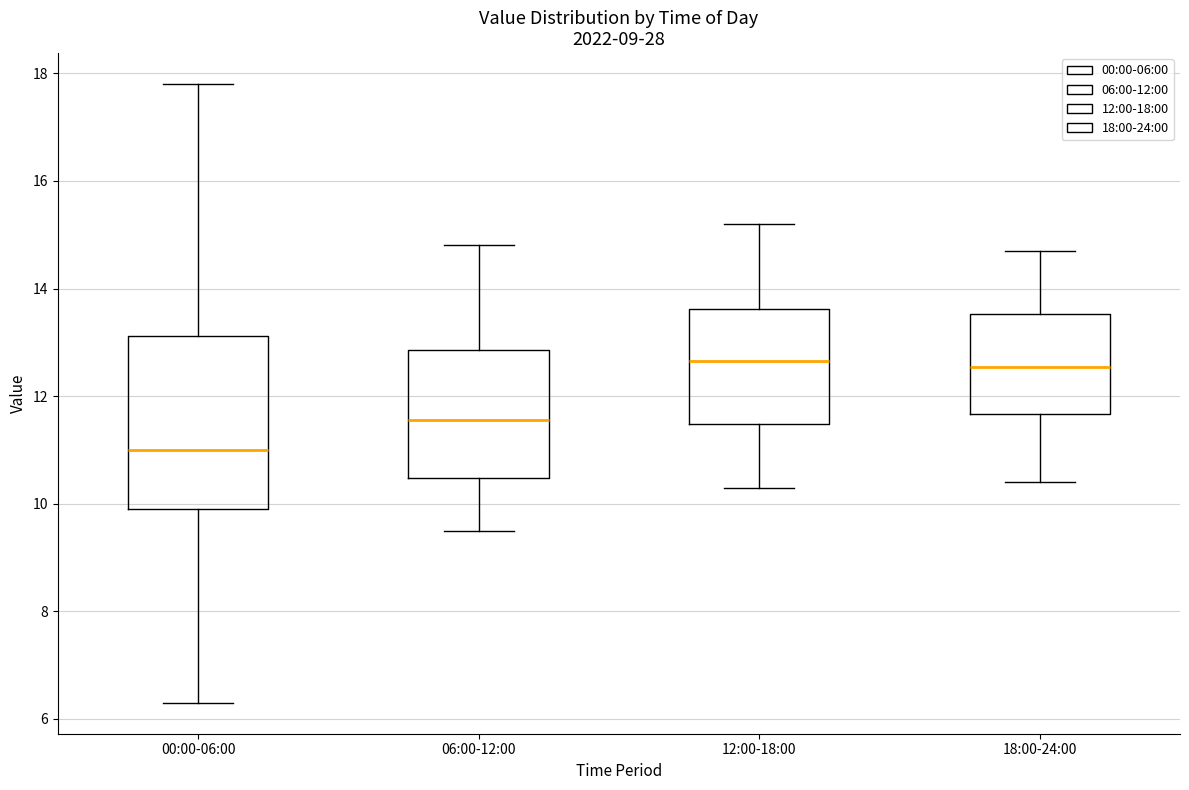

Which box is the tallest, from its lower edge to its upper edge?

00:00-06:00